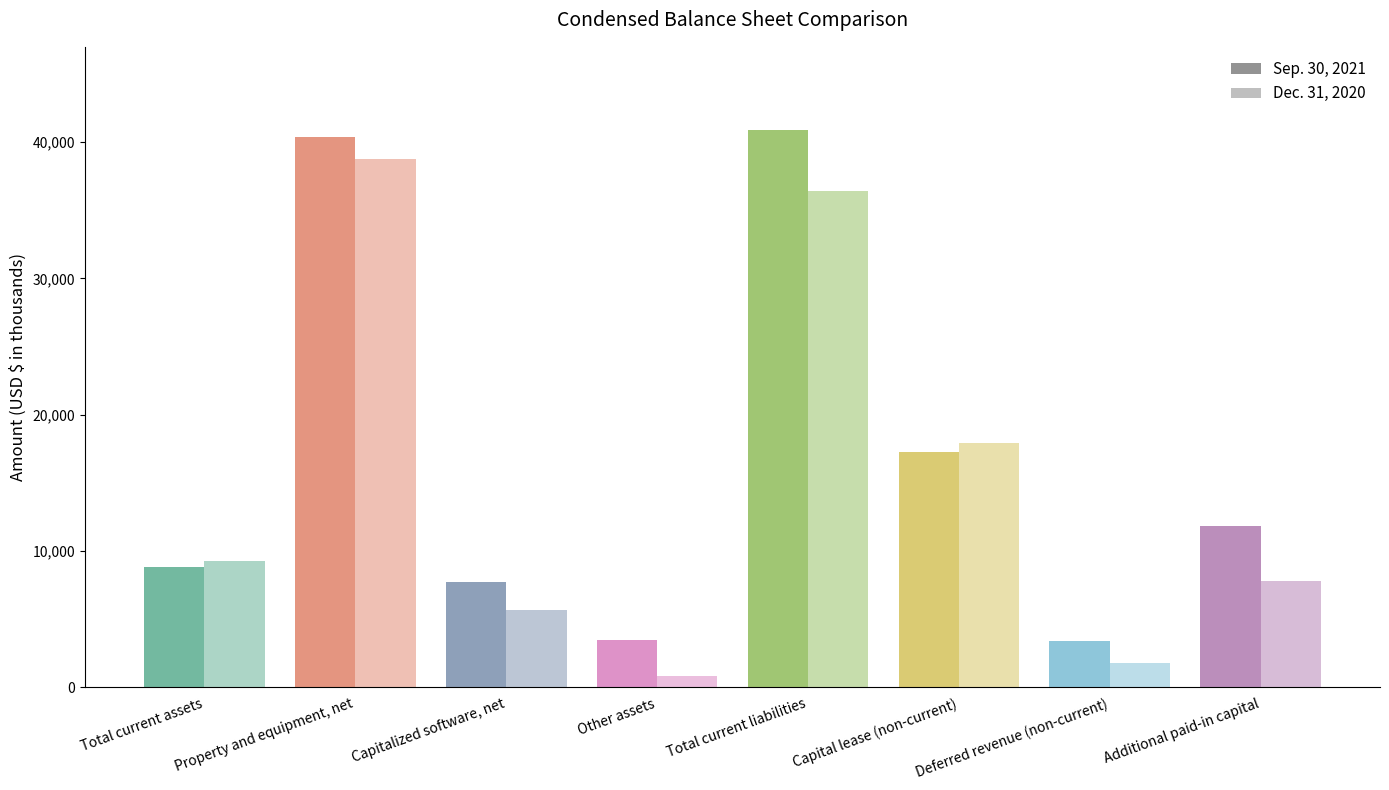

Rank the series at Property and equipment, net from lowest to highest value.

Dec. 31, 2020, Sep. 30, 2021